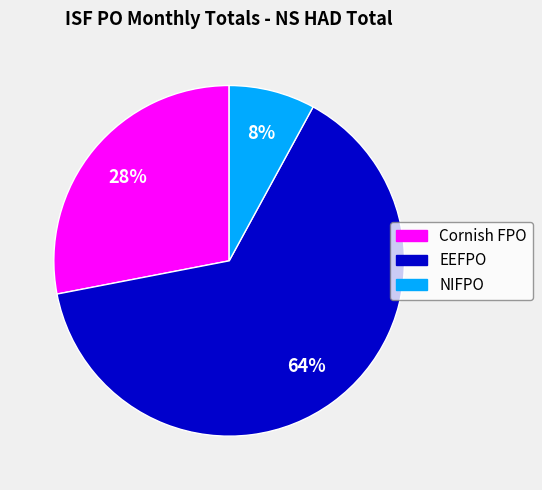

To the nearest percent, what is the difference between the EEFPO and NIFPO slice percentages?

56%